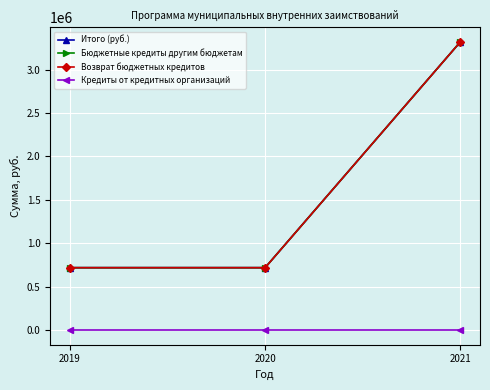

Is this an area chart (filled region under the line)?

No